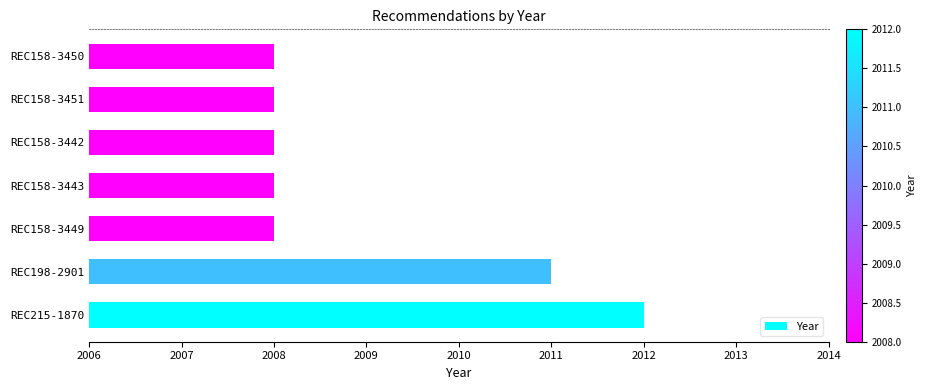

What is the difference between the second highest and second lowest values?

3